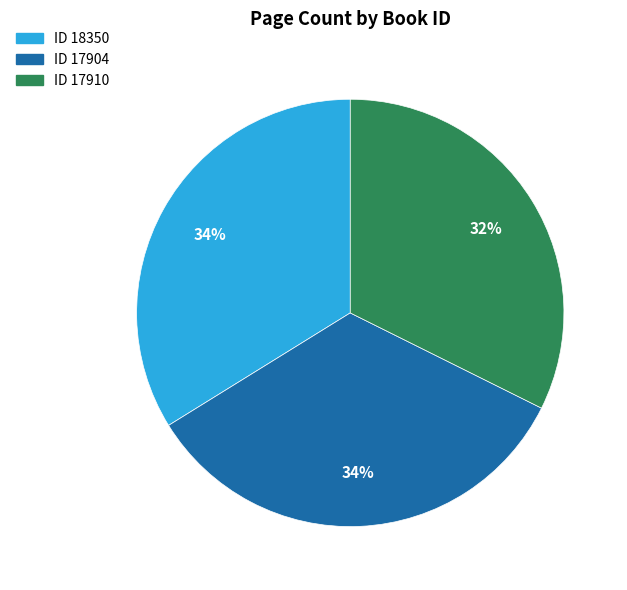

Count the number of slices in the pie.

3